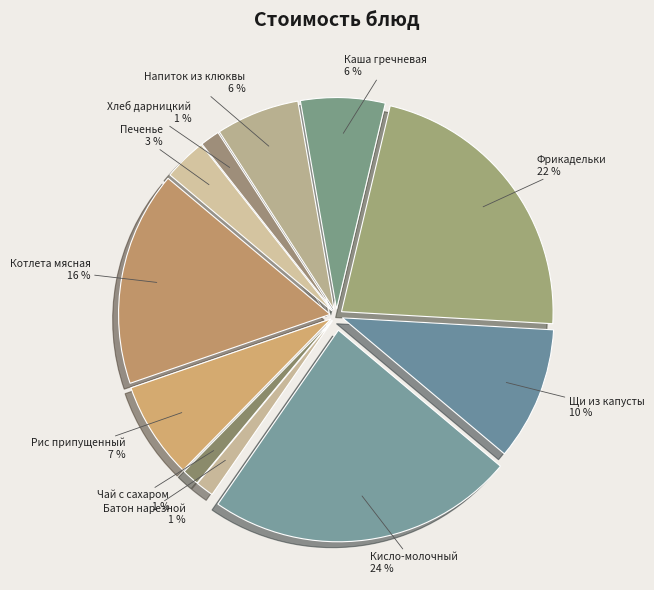

The Щи из капусты slice represents 10% of the pie. True or false?

True